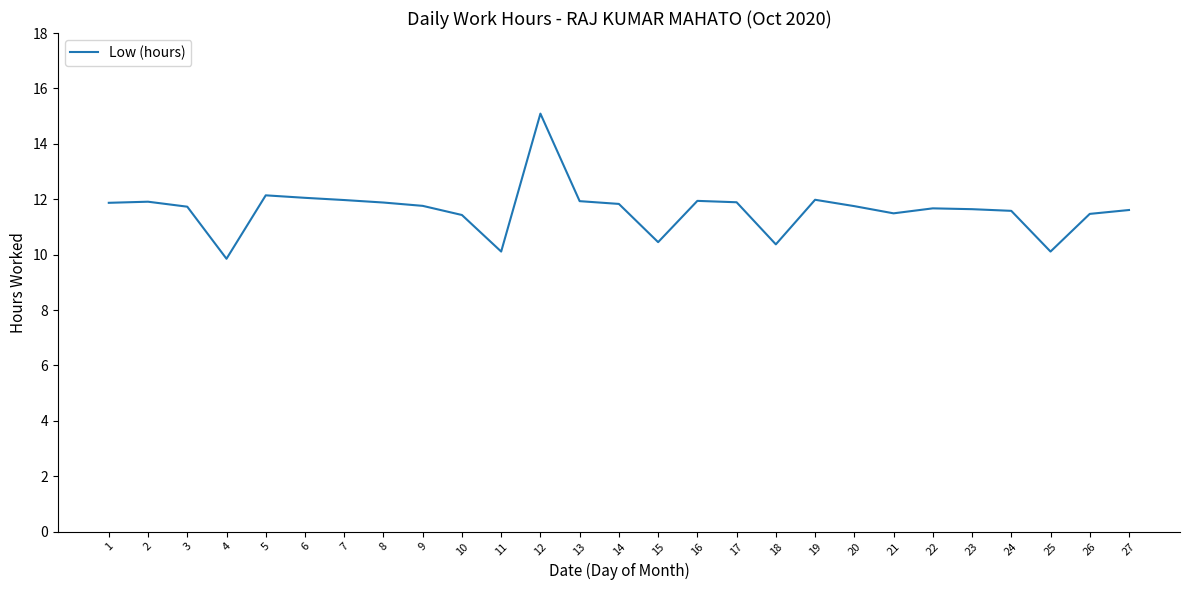

What is the change in value from 3 to 6?

+0.3